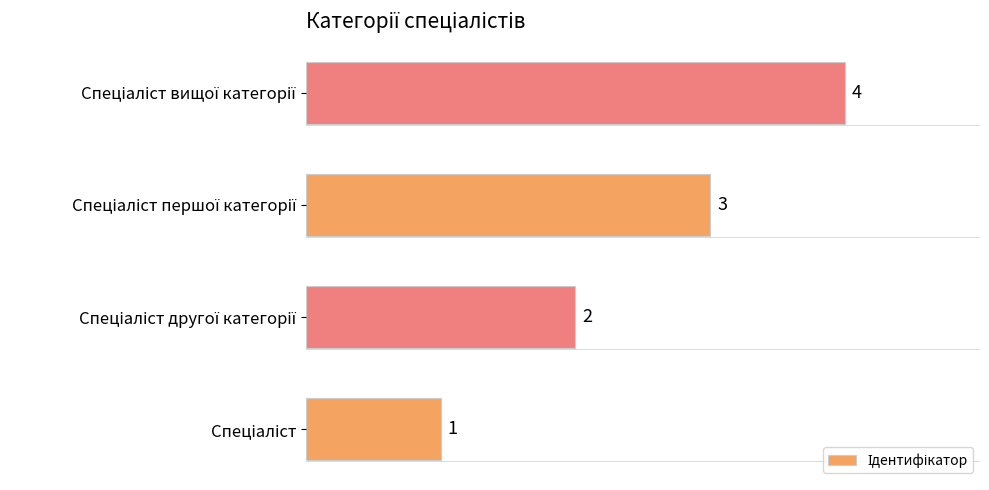

What is the sum of all values?

10